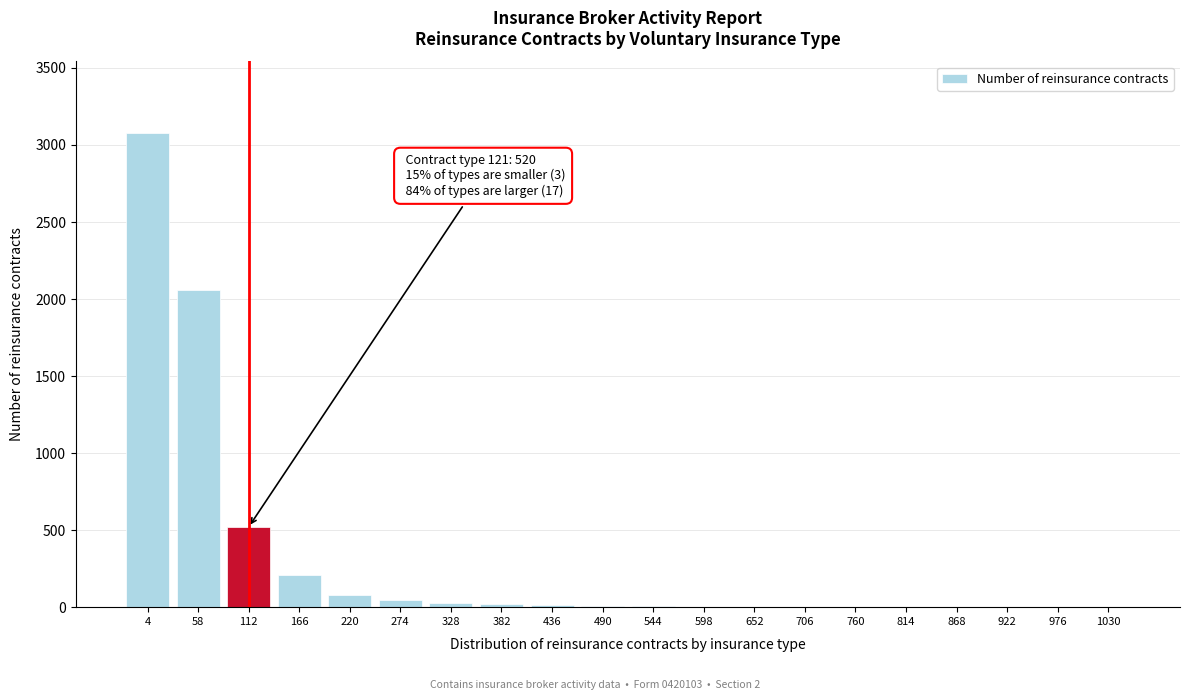

What is the maximum value shown in the chart?

3080